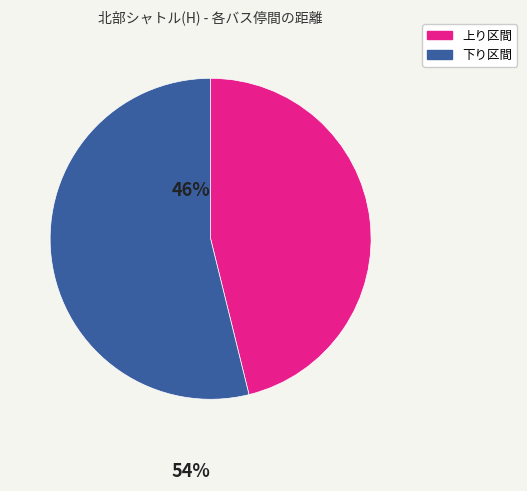

Does any single category account for the majority?

Yes